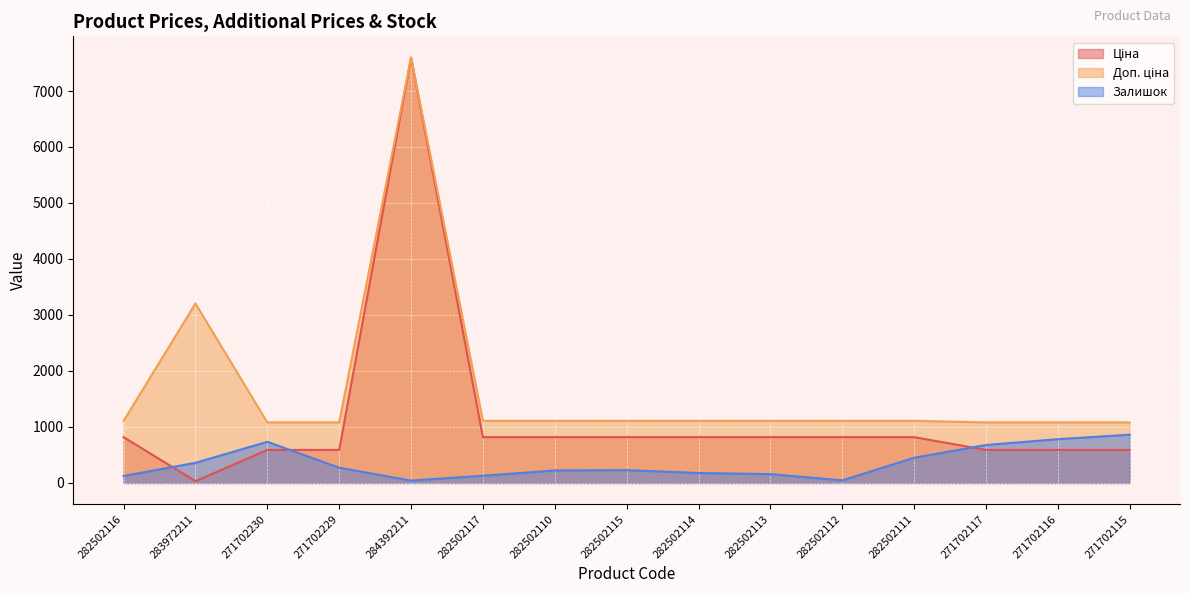

What is the value of the Залишок point at the 11th from the left?

46.0